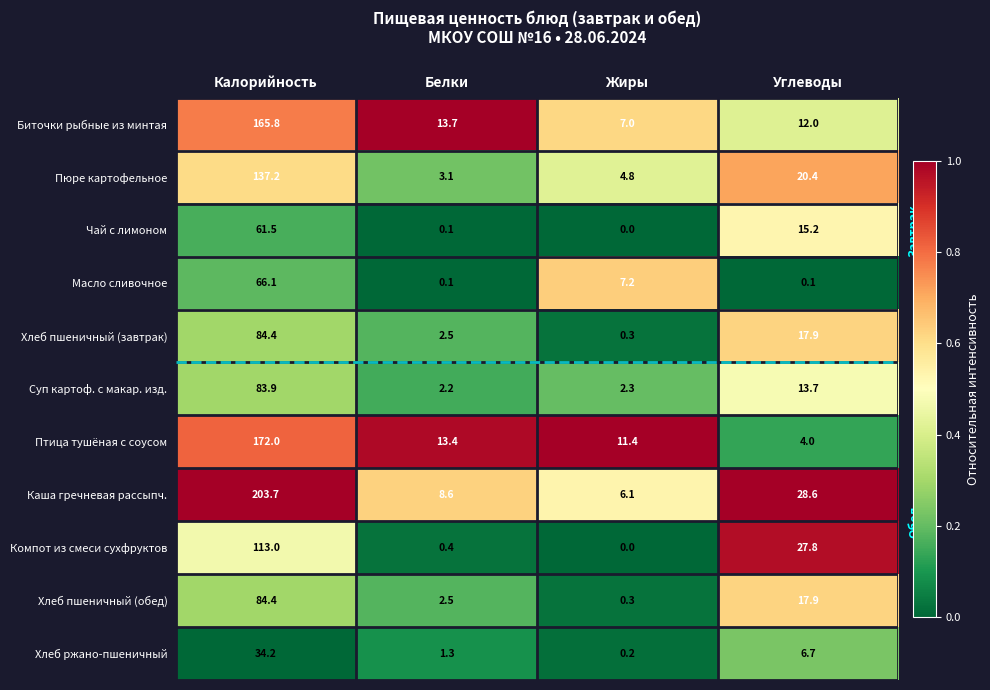

At which label is Пюре картофельное closest to 70?

Углеводы